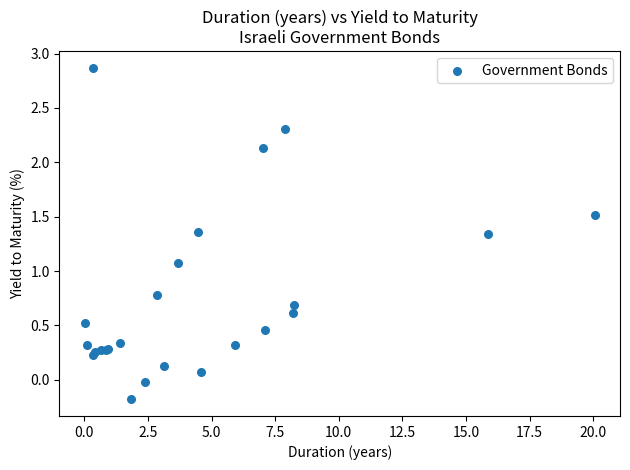

What Y value in the scatter plot is closest to 1?

1.1